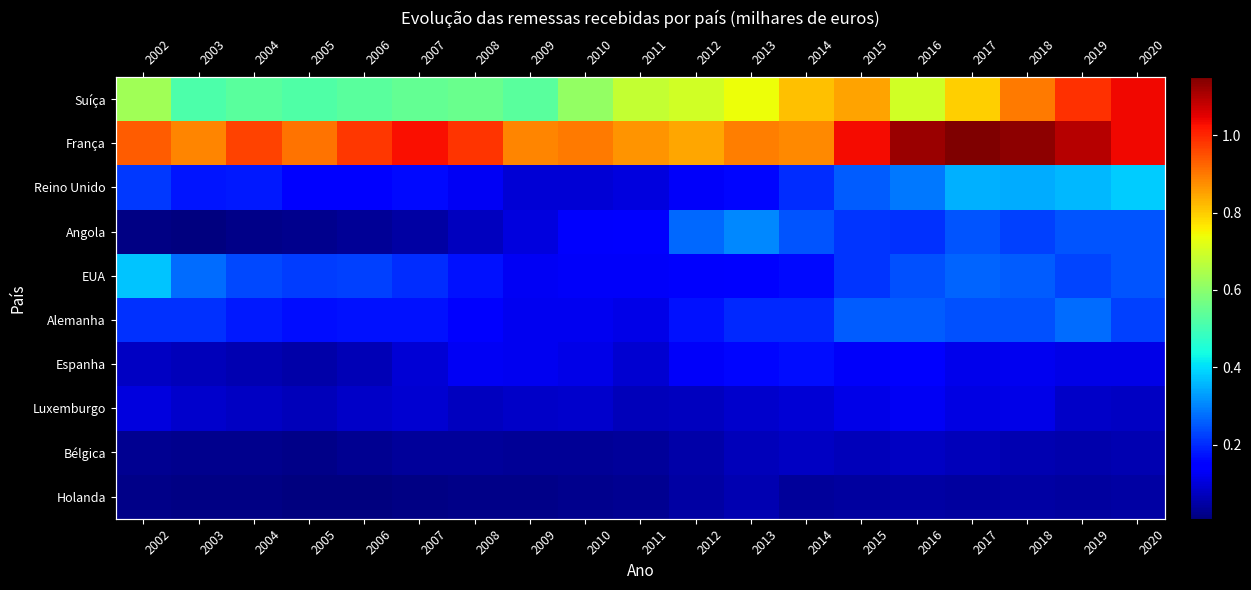

What is the difference between the second highest and minimum values in the França series?

287140